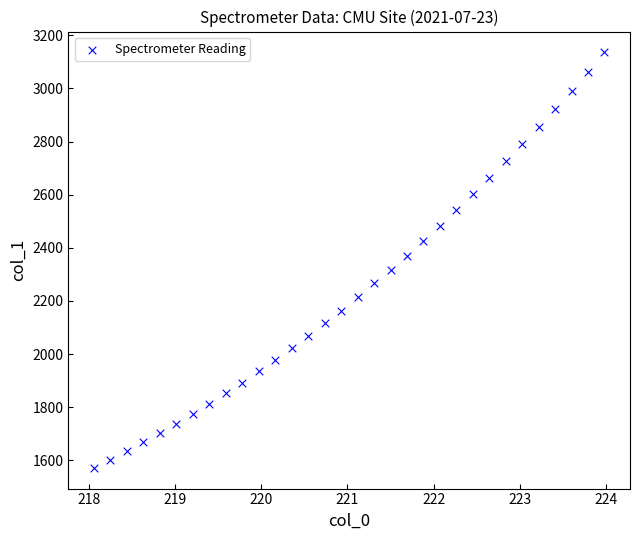

What is the range of Y values (max minus min)?

1564.2